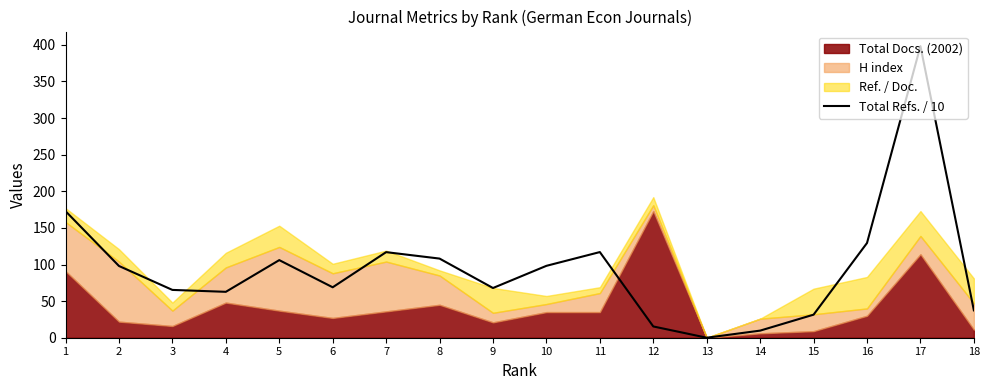

How many data points are above 98?

8